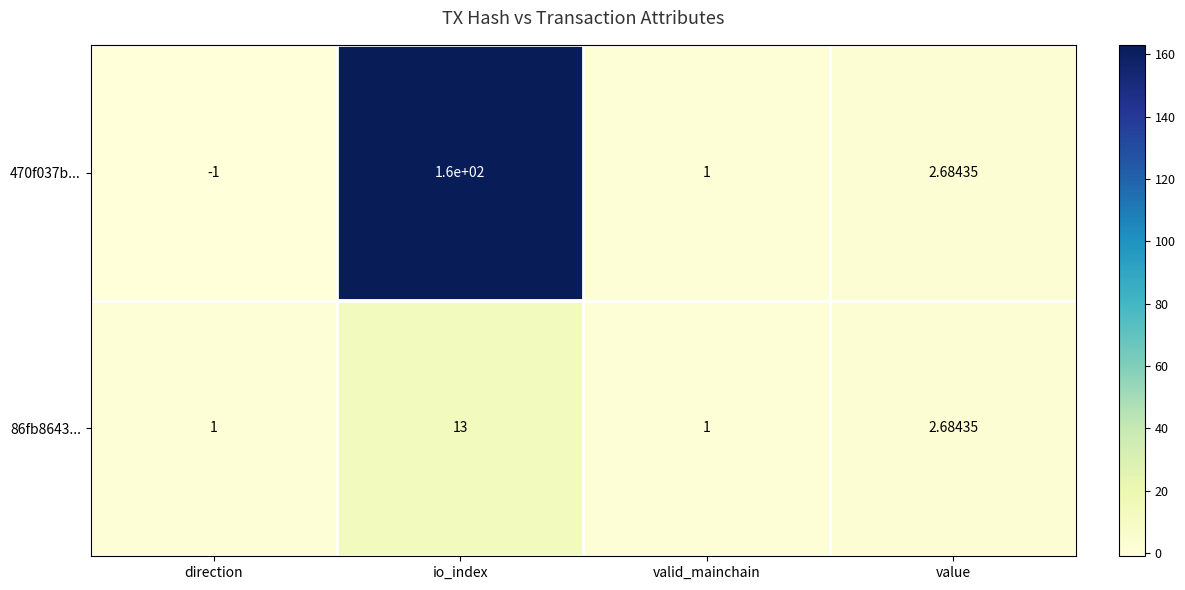

List the series in order of their peak value, highest first.

470f037b..., 86fb8643...